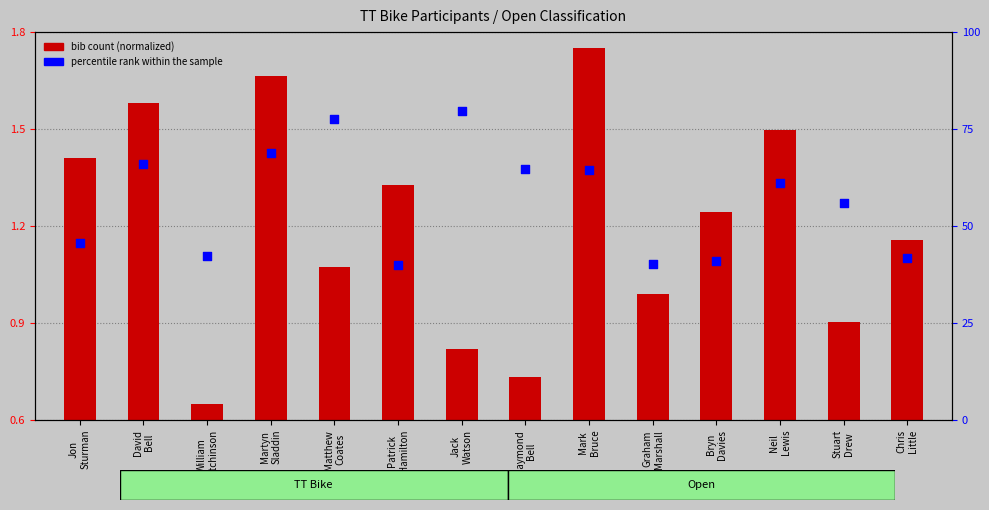

What is the total value across all series at William
Mitchinson?

42.9